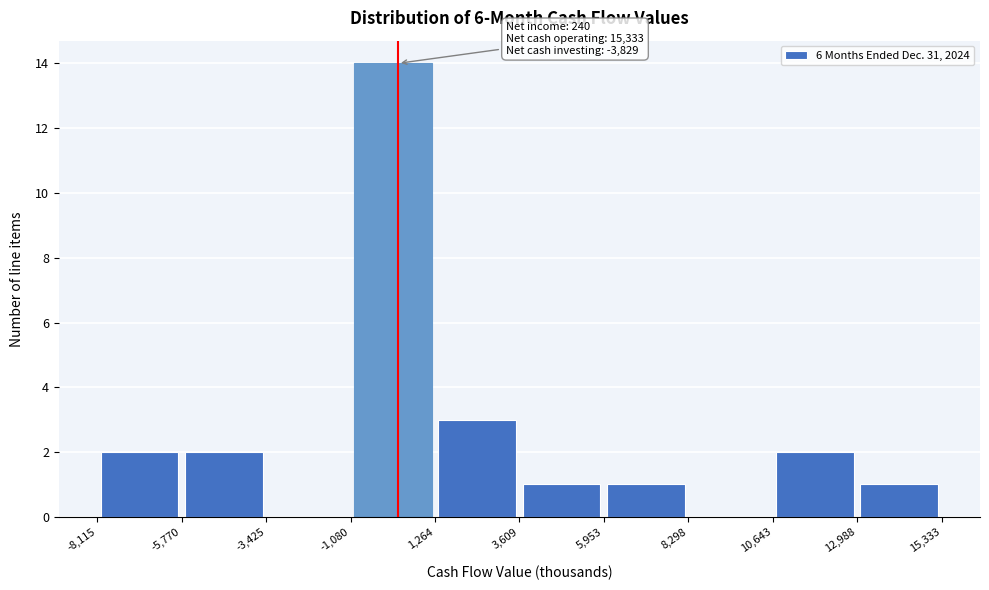

Which range on the x-axis has the tallest bar?

-1,080 to 1,264